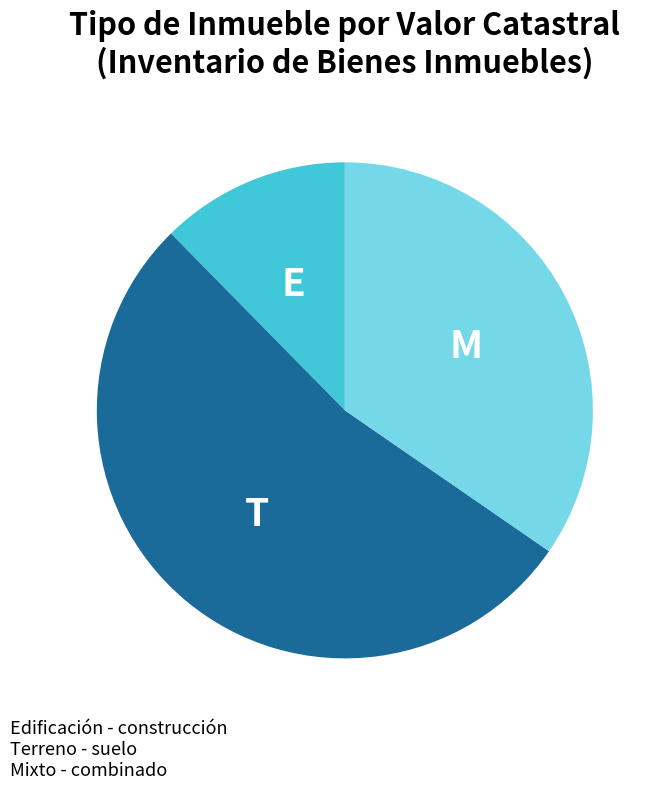

Rank the categories by value from highest to lowest.

Terreno, Mixto, Edificación